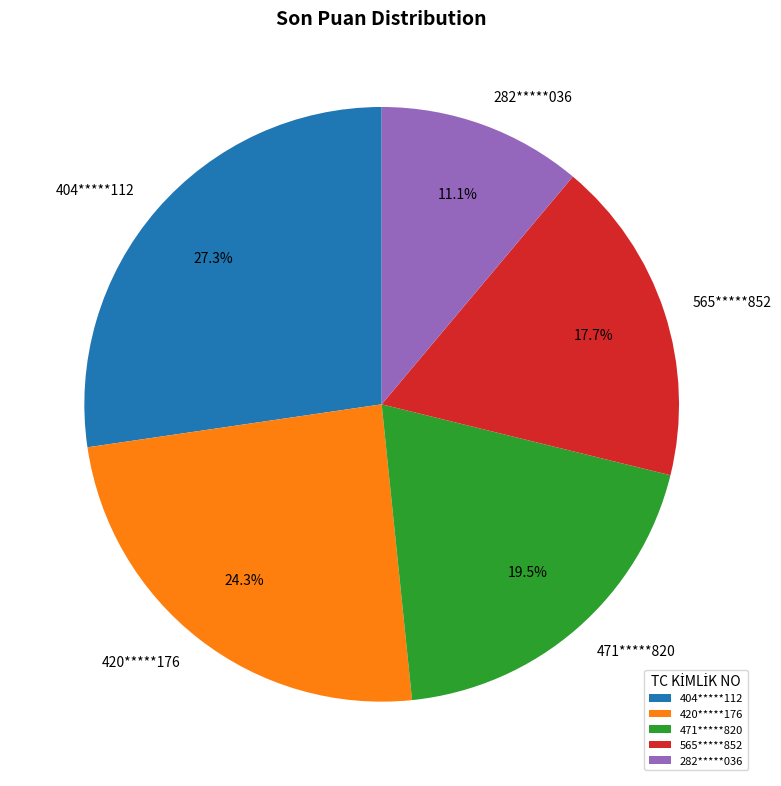

True or false: 565*****852 accounts for 18% of the total.

True